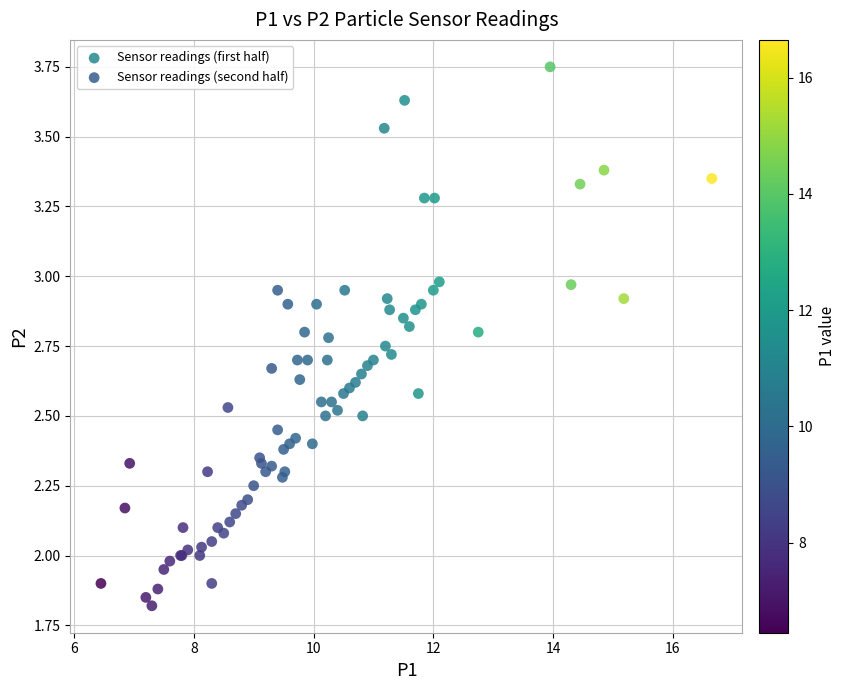

Which series has the widest spread of Y values?

Sensor readings (first half)